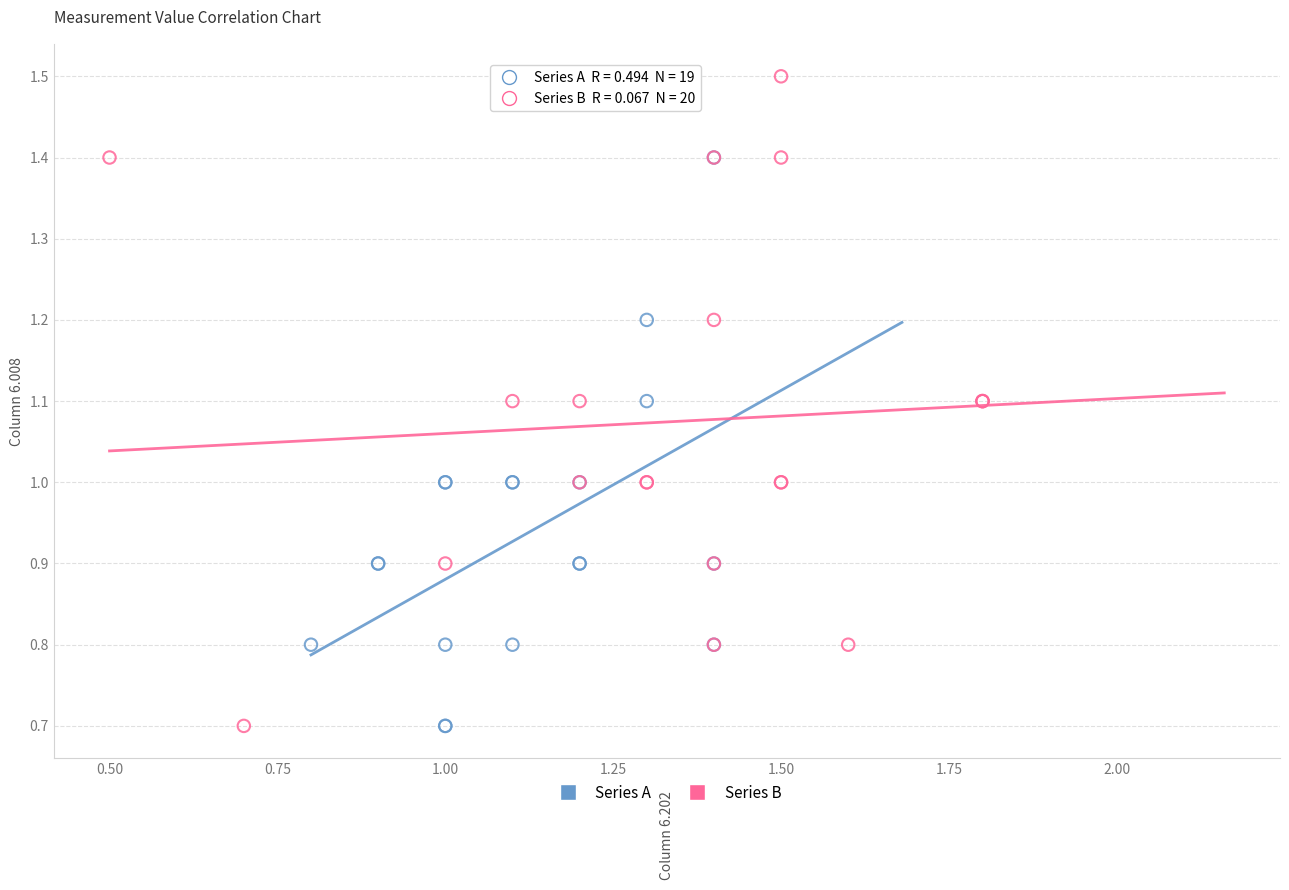

What are all the series names shown in the legend?

Series A, Series B